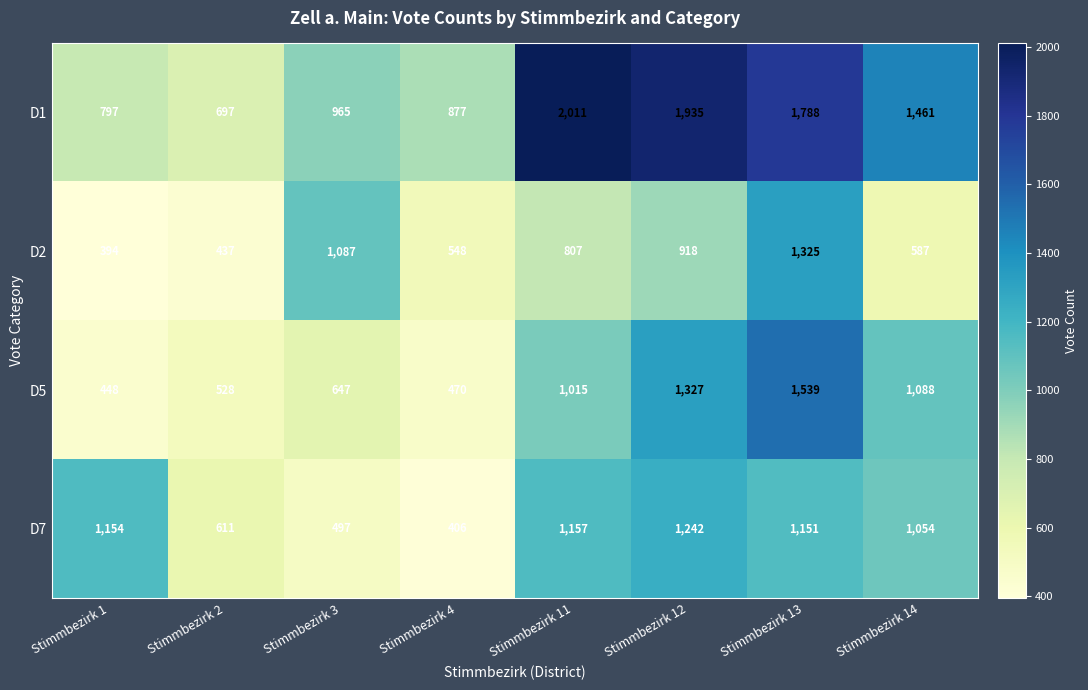

What is the difference between the highest and lowest values at Stimmbezirk 14?

874